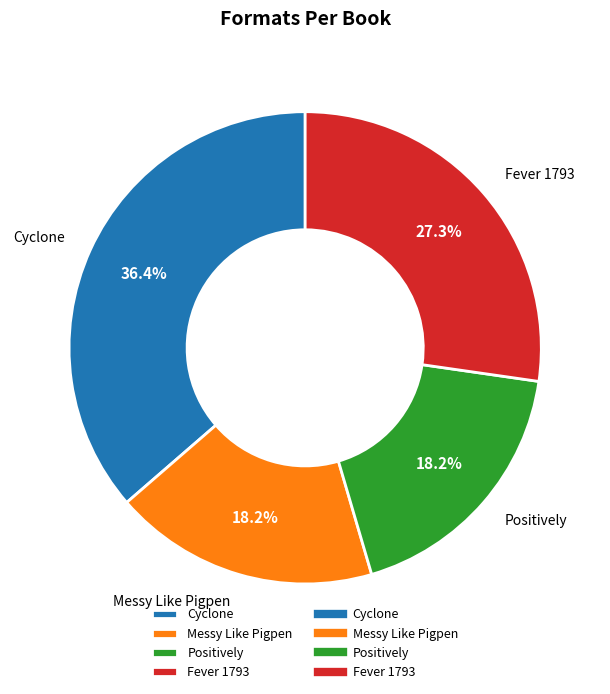

Between Cyclone and Fever 1793, which is larger?

Cyclone